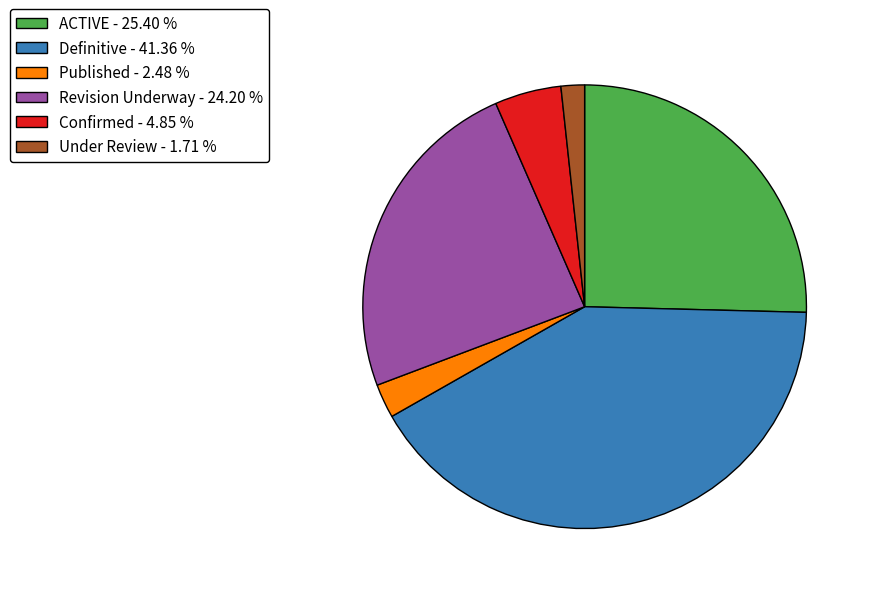

Is Published the majority of the pie?

No